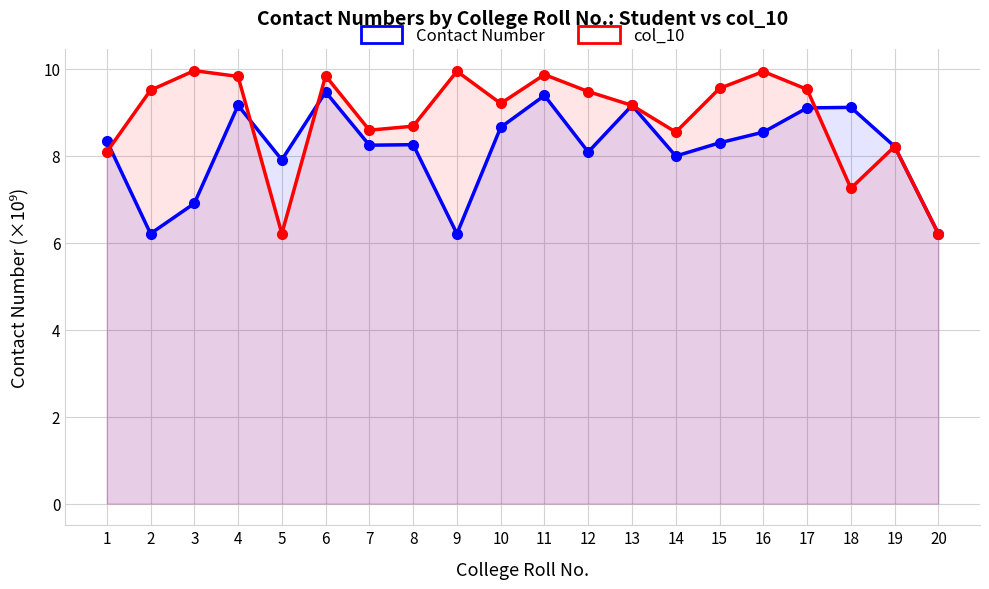

True or false: col_10 has a value of 9.5 at 15.

True